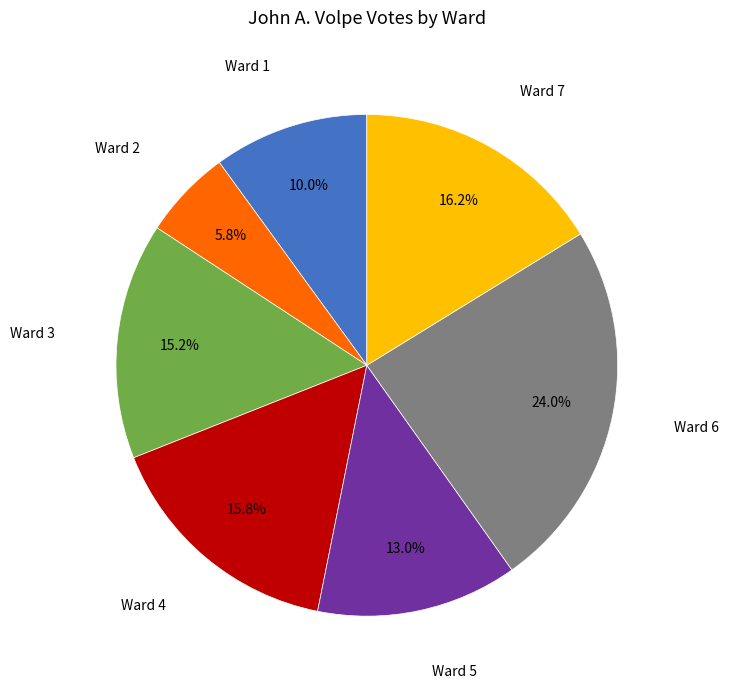

Is there a majority slice in this chart?

No